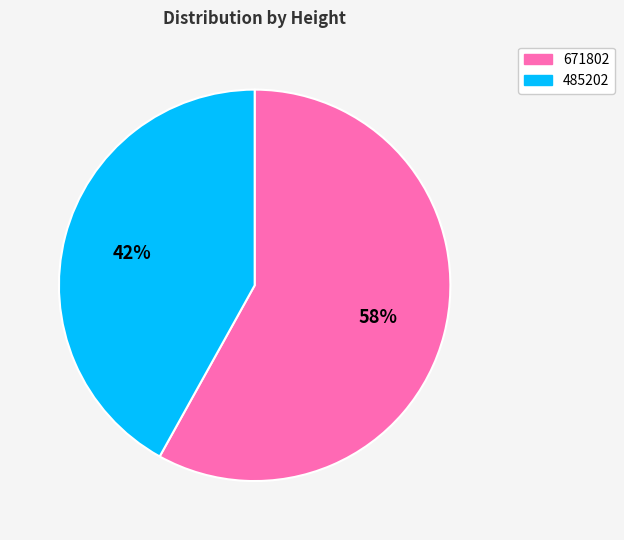

How many segments does this pie chart have?

2